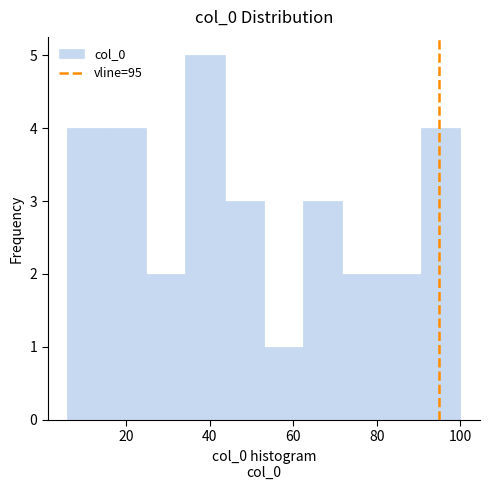

Reading left to right, list every bar in this chart as the range it spans on the x-axis followed by its height. Neither the bar edges nor the heights are printed on the chart, so give them approximately, as read against the axes.

6.0 to 15.4: 4
15.4 to 24.8: 4
24.8 to 34.2: 2
34.2 to 43.6: 5
43.6 to 53.0: 3
53.0 to 62.4: 1
62.4 to 71.8: 3
71.8 to 81.2: 2
81.2 to 90.6: 2
90.6 to 100.0: 4